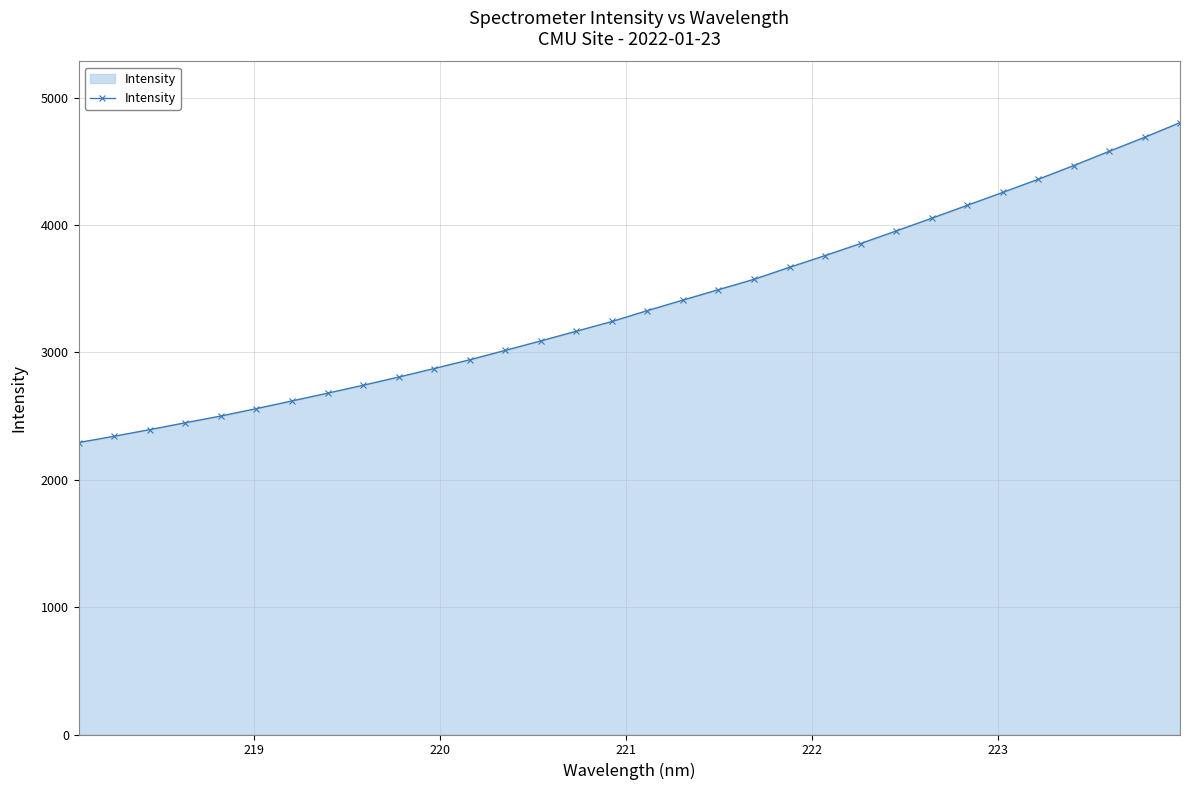

What is the value of the 24th point from the left?

3953.0